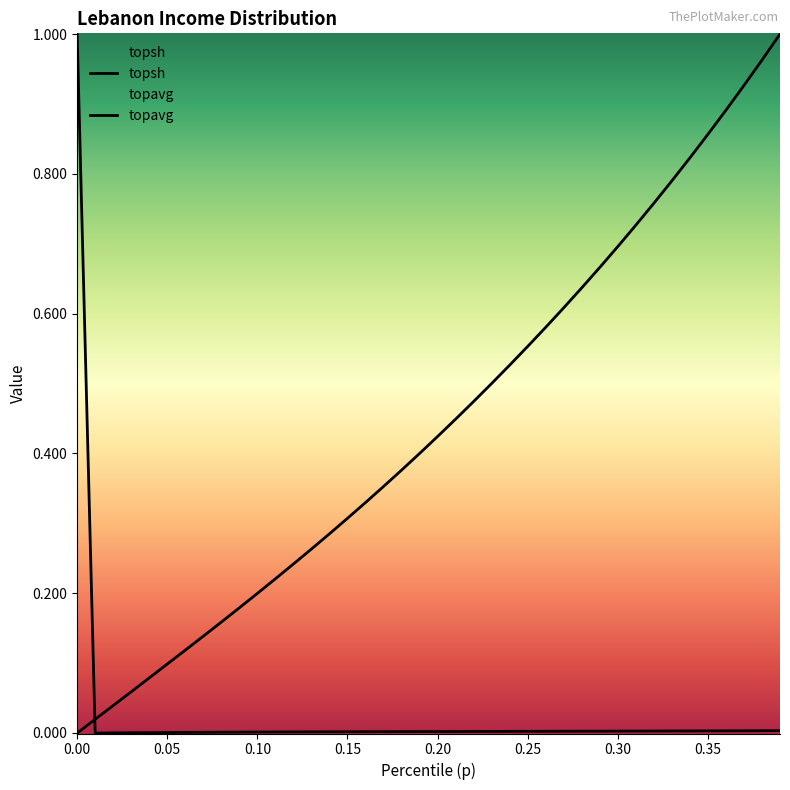

Reading left to right, what are all the values shown in this chart?

topsh: 0=1.0	0.01=-0.0	0.02=-0.0	0.03=0.0	0.04=0.0	0.05=0.0	0.06=0.0	0.07=0.0	0.08=0.0	0.09=0.0	0.1=0.0	0.11=0.0	0.12=0.0	0.13=0.0	0.14=0.0	0.15=0.0	0.16=0.0	0.17=0.0	0.18=0.0	0.19=0.0	0.2=0.0	0.21=0.0	0.22=0.0	0.23=0.0	0.24=0.0	0.25=0.0	0.26=0.0	0.27=0.0	0.28=0.0	0.29=0.0	0.3=0.0	0.31=0.0	0.32=0.0	0.33=0.0	0.34=0.0	0.35=0.0	0.36=0.0	0.37=0.0	0.38=0.0	0.39=0.0
topavg: 0=-0.0	0.01=0.0	0.02=0.0	0.03=0.1	0.04=0.1	0.05=0.1	0.06=0.1	0.07=0.1	0.08=0.2	0.09=0.2	0.1=0.2	0.11=0.2	0.12=0.2	0.13=0.3	0.14=0.3	0.15=0.3	0.16=0.3	0.17=0.4	0.18=0.4	0.19=0.4	0.2=0.4	0.21=0.4	0.22=0.5	0.23=0.5	0.24=0.5	0.25=0.6	0.26=0.6	0.27=0.6	0.28=0.6	0.29=0.7	0.3=0.7	0.31=0.7	0.32=0.8	0.33=0.8	0.34=0.8	0.35=0.9	0.36=0.9	0.37=0.9	0.38=1.0	0.39=1.0